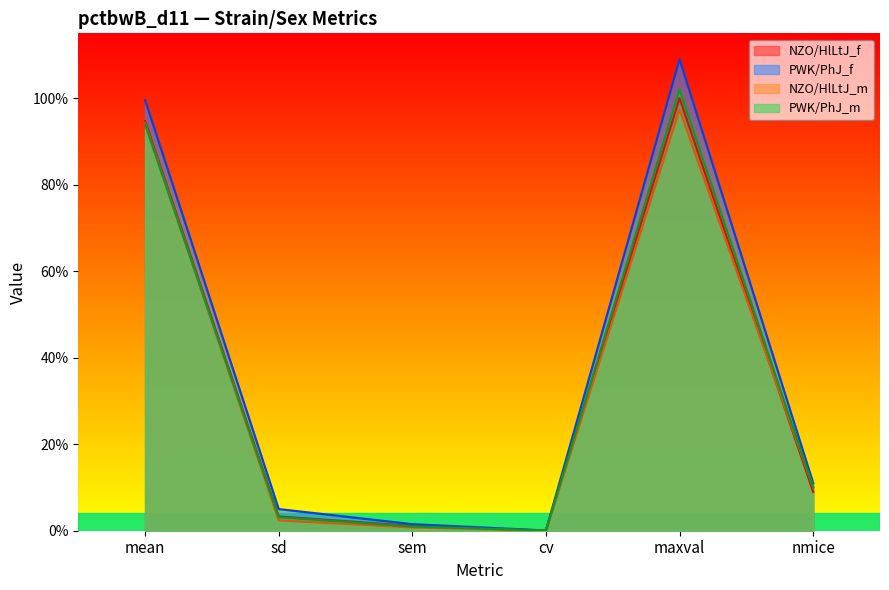

Reading left to right, transcribe all the data shown in this chart.

NZO/HlLtJ_f: 94.7	3.3	1.1	0.0	100.0	9.0
PWK/PhJ_f: 99.6	5.0	1.5	0.1	109.0	11.0
NZO/HlLtJ_m: 94.2	2.4	0.8	0.0	97.4	10.0
PWK/PhJ_m: 94.0	3.1	1.0	0.0	102.0	10.0